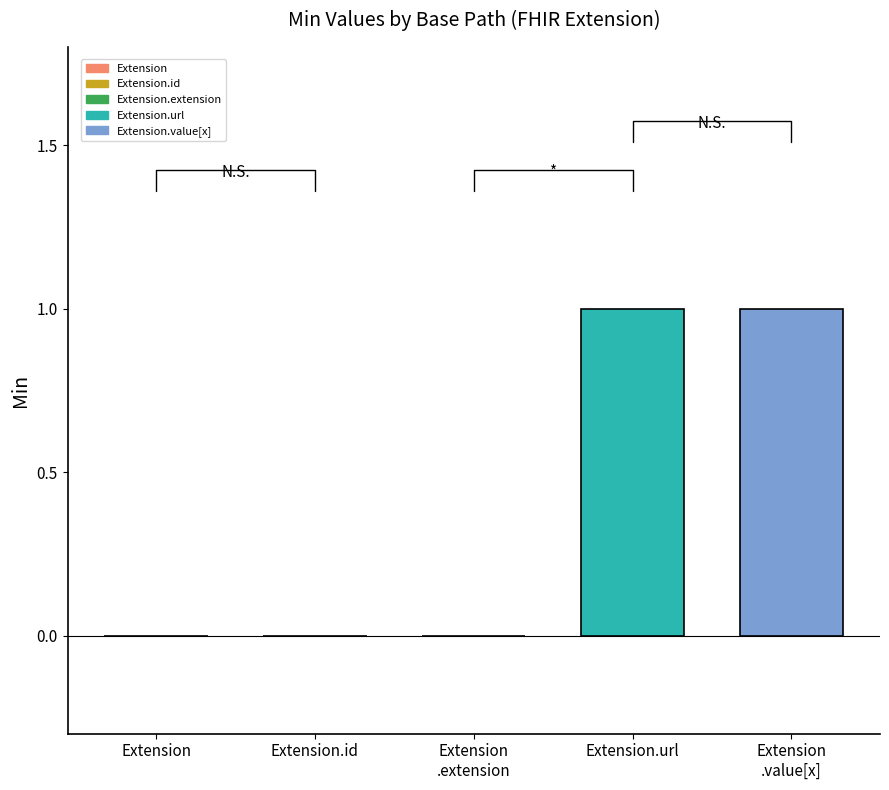

Reading left to right, what are all the values shown in this chart?

0	0	0	1	1